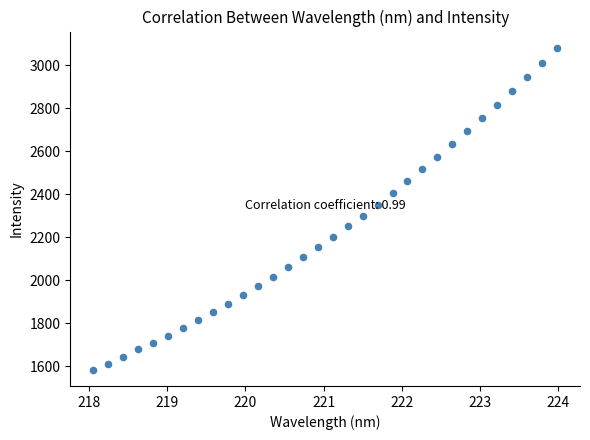

What is the range of X values (max minus min)?

5.9